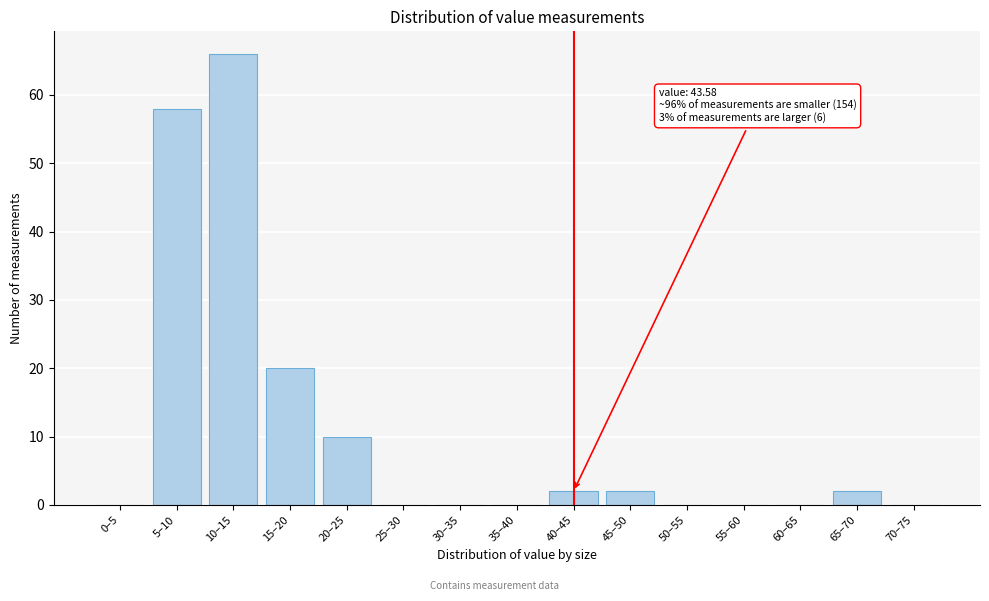

Reading left to right, list all the values displayed in this chart.

0–5=0	5–10=58	10–15=66	15–20=20	20–25=10	25–30=0	30–35=0	35–40=0	40–45=2	45–50=2	50–55=0	55–60=0	60–65=0	65–70=2	70–75=0